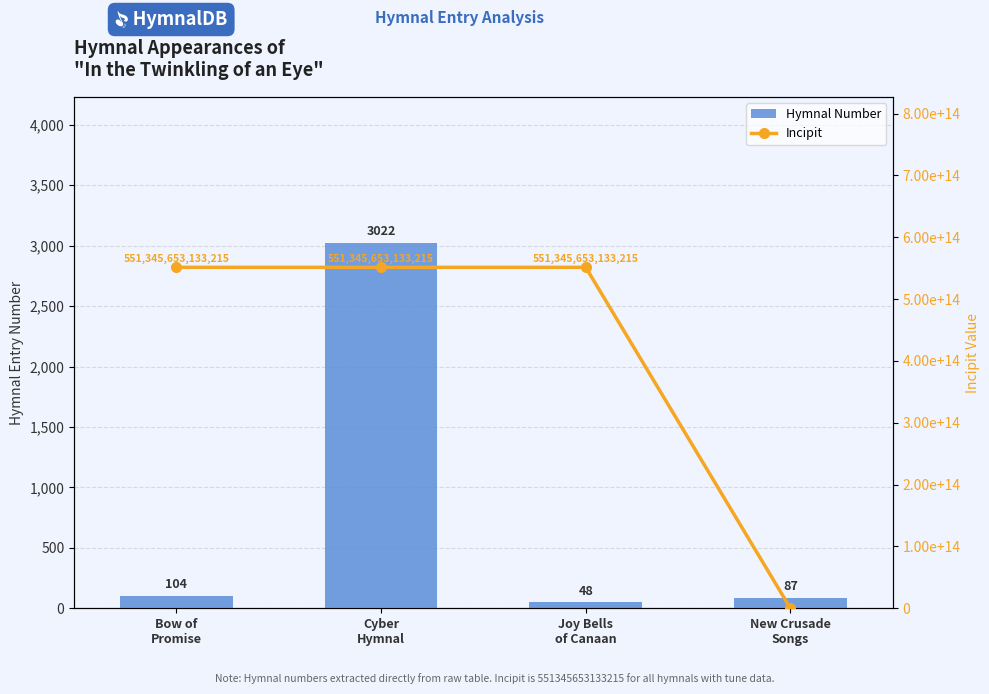

Reading left to right, list all the values displayed in this chart.

Hymnal Number: 104	3022	48	87
Incipit: 551345653133215	551345653133215	551345653133215	0